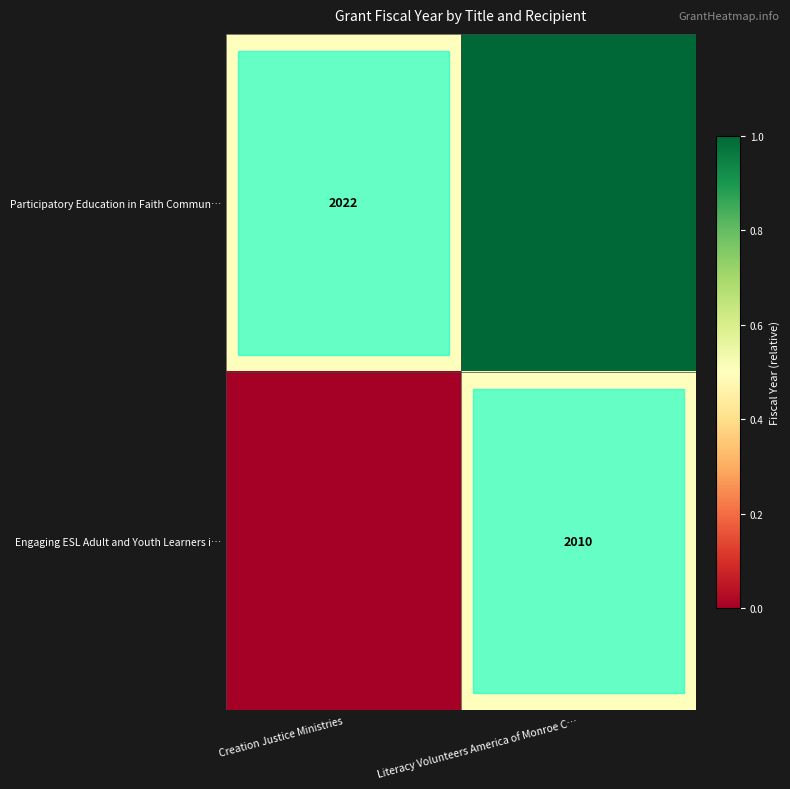

Is it true that Participatory Education in Faith Commun… equals 2022 at Creation Justice Ministries?

True